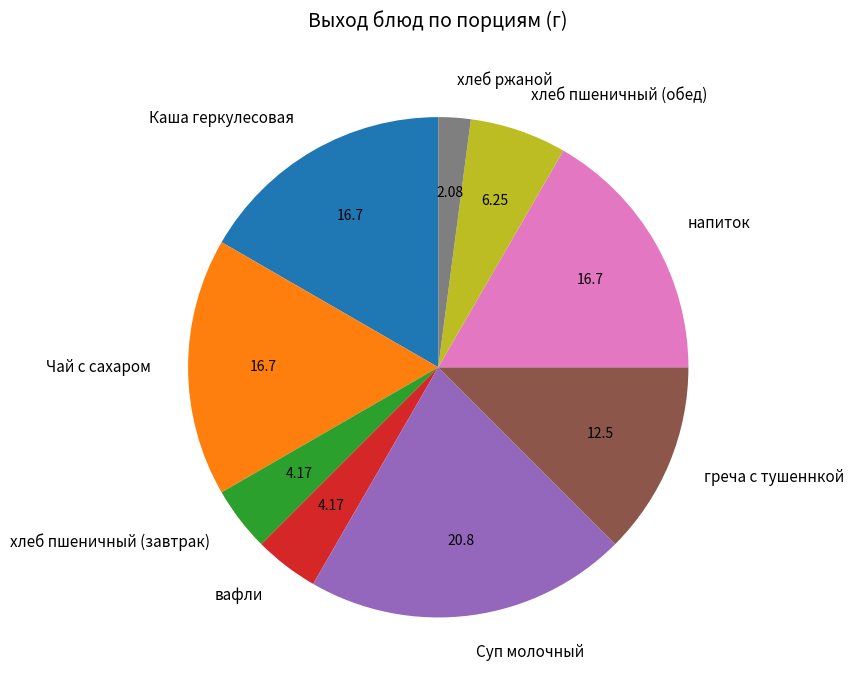

Count the number of slices in the pie.

9